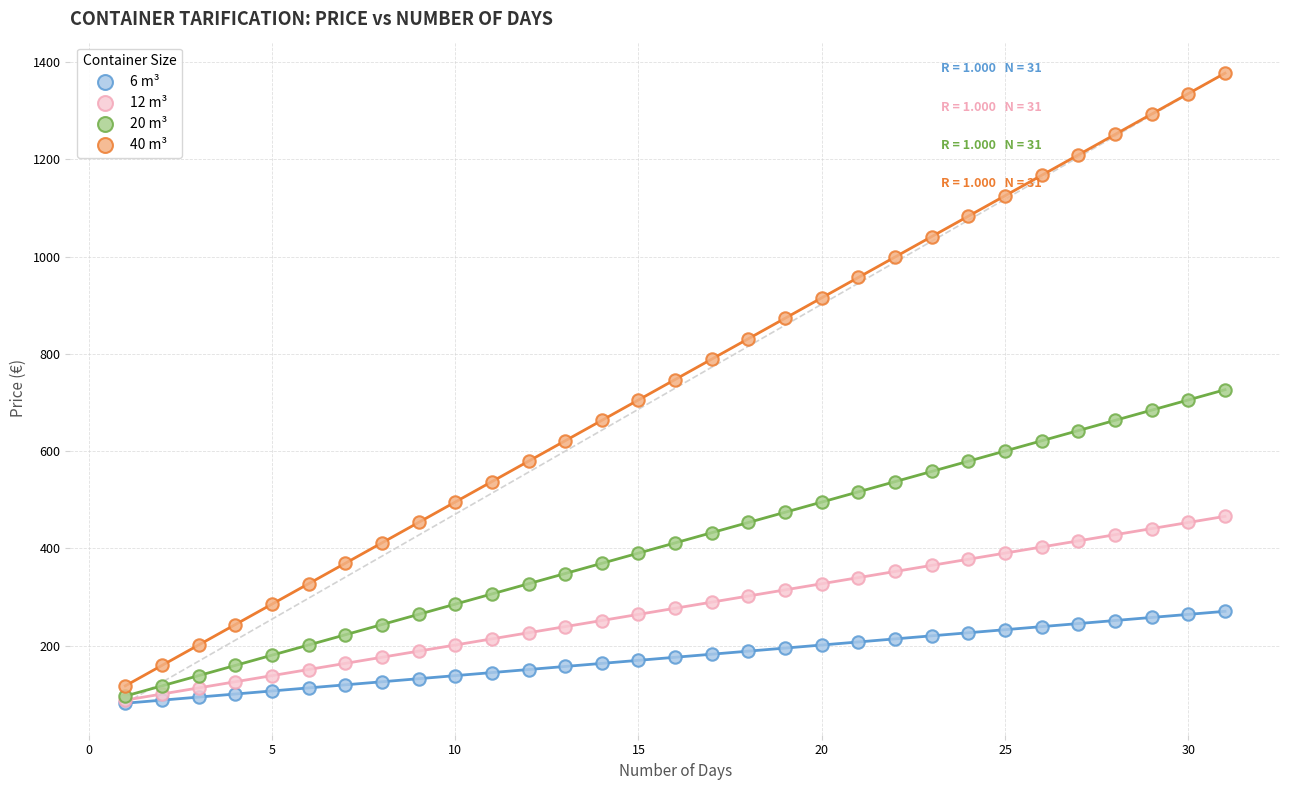

What are all the series names shown in the legend?

6 m³, 12 m³, 20 m³, 40 m³